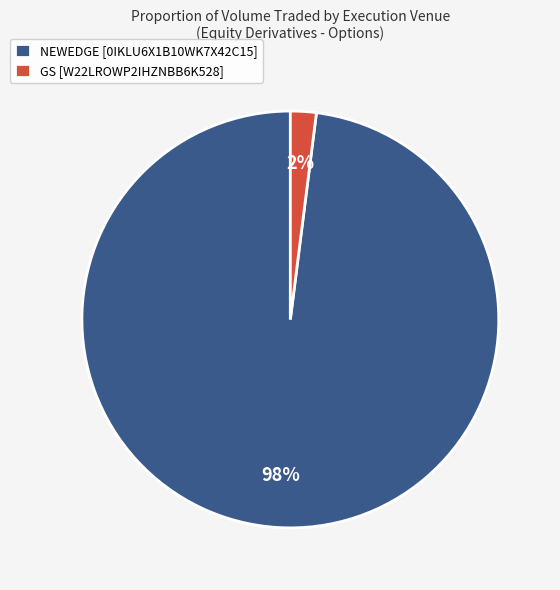

Does GS [W22LROWP2IHZNBB6K528] represent more than half of the total?

No